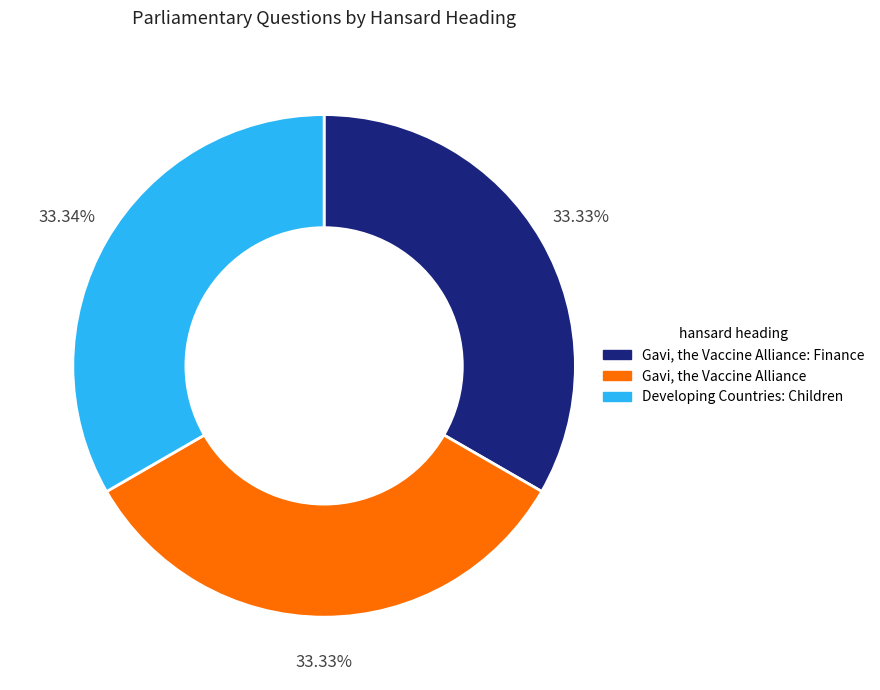

Is there a majority slice in this chart?

No